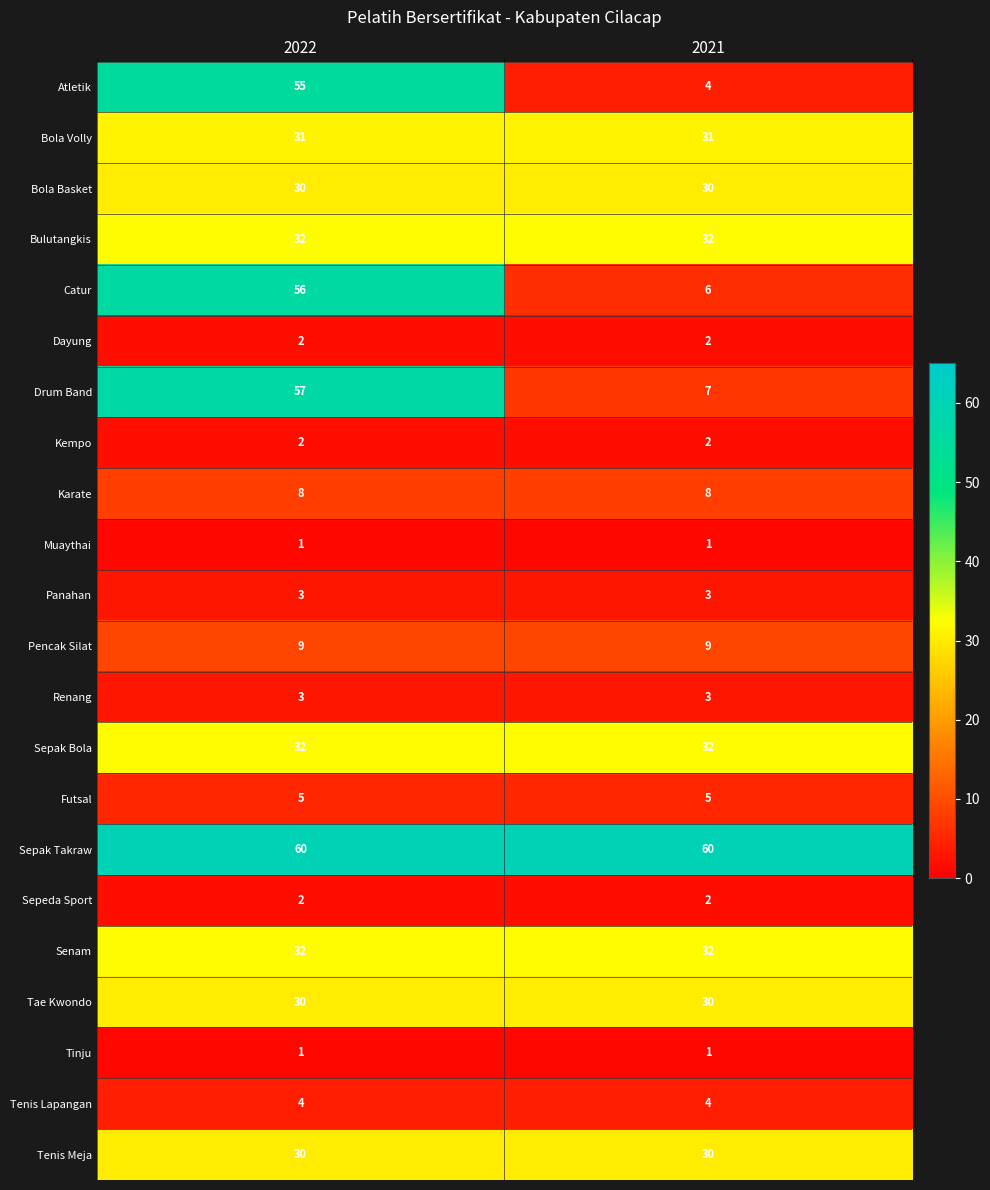

What is the total value across all series at 2021?

334